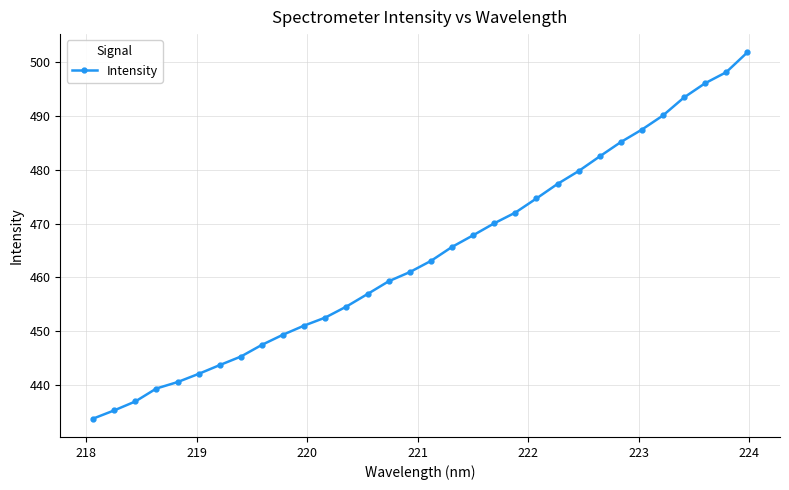

What is the value of the 8th point from the left?

445.3